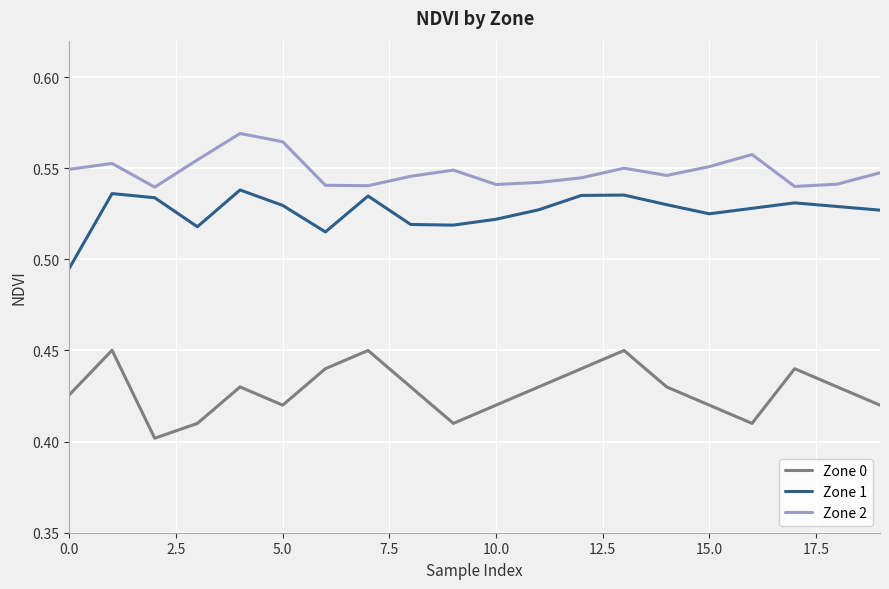

Which series has the largest range (max minus min)?

Zone 0